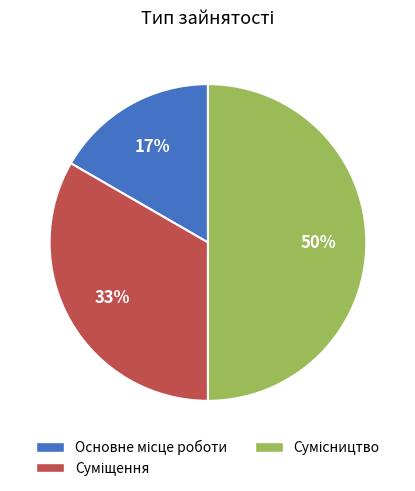

To the nearest percent, what is the average slice percentage?

33%